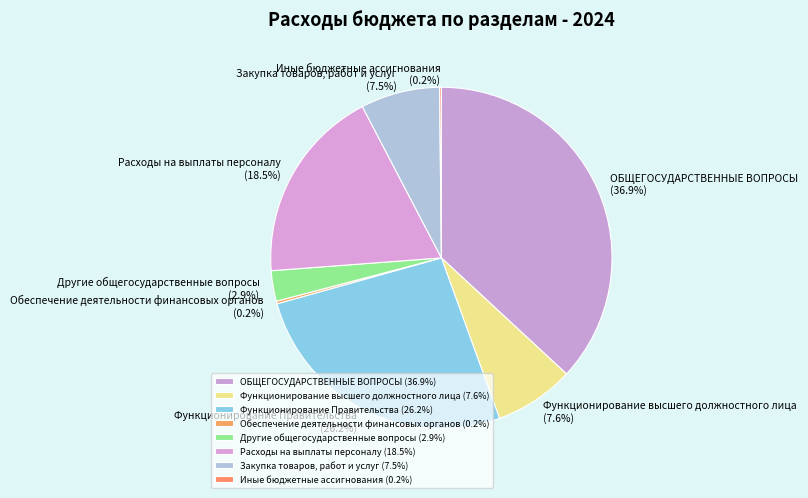

Between ОБЩЕГОСУДАРСТВЕННЫЕ ВОПРОСЫ and Закупка товаров, работ и услуг, which is larger?

ОБЩЕГОСУДАРСТВЕННЫЕ ВОПРОСЫ